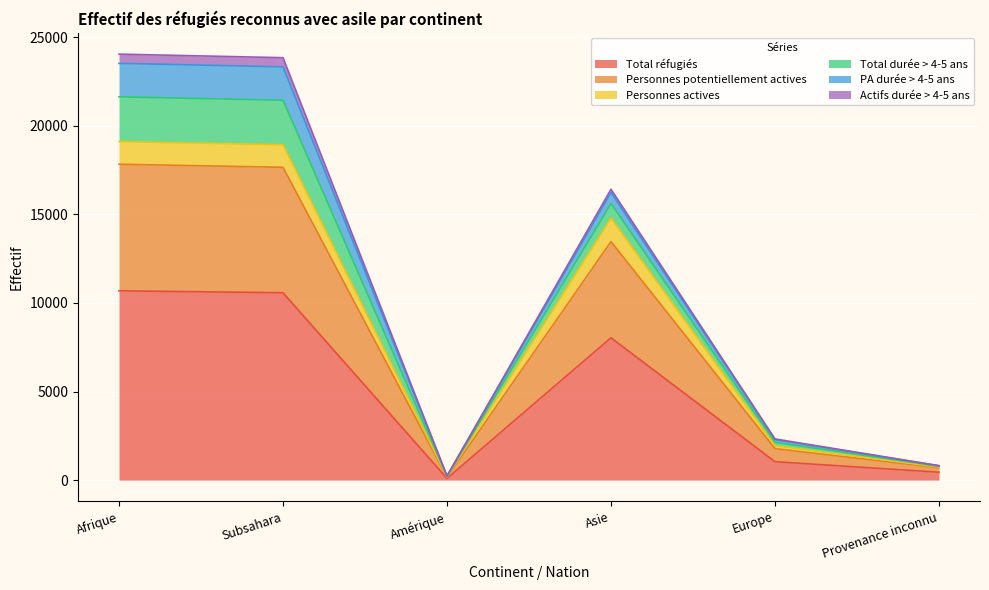

What is the value of the Personnes potentiellement actives point at the 1st from the left?

17831